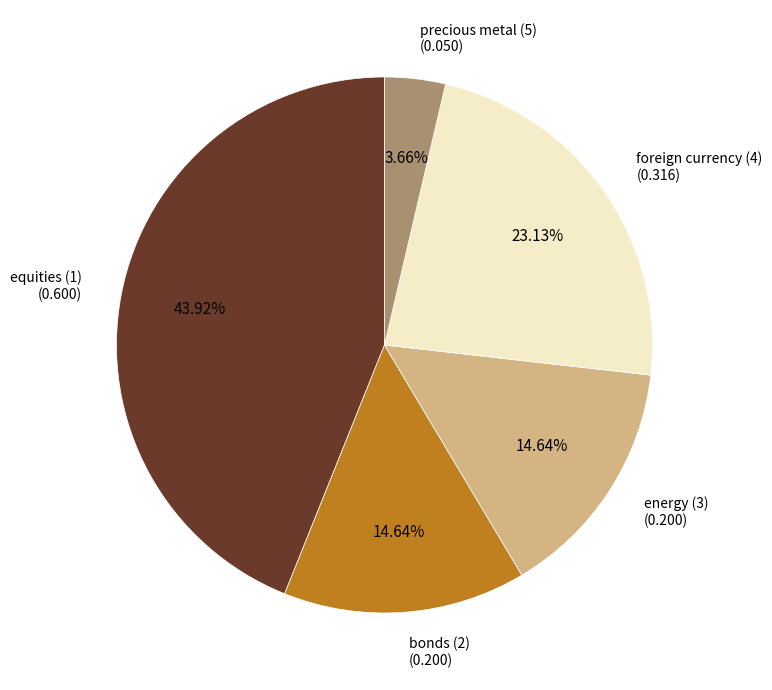

Is there a majority slice in this chart?

No